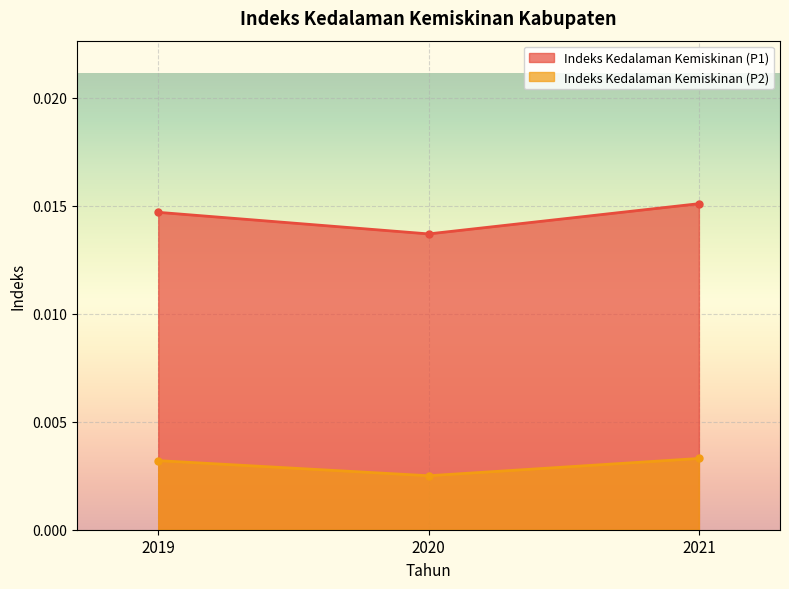

How many lines are shown in the chart?

2